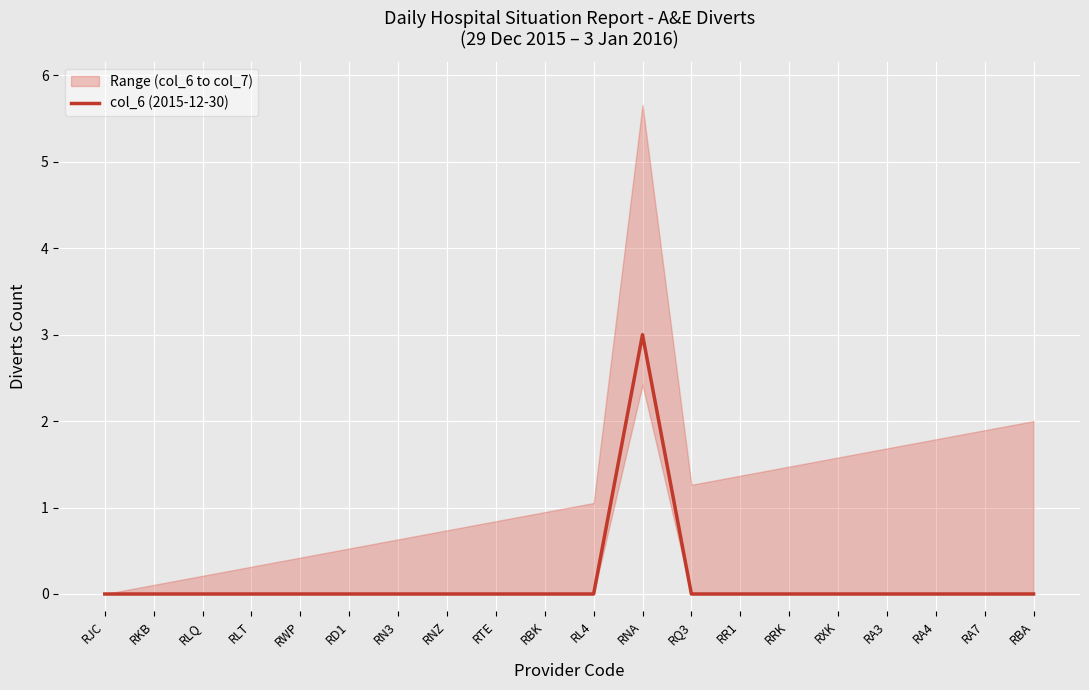

Reading left to right, transcribe all the data shown in this chart.

RJC=0	RKB=0	RLQ=0	RLT=0	RWP=0	RD1=0	RN3=0	RNZ=0	RTE=0	RBK=0	RL4=0	RNA=3	RQ3=0	RR1=0	RRK=0	RXK=0	RA3=0	RA4=0	RA7=0	RBA=0